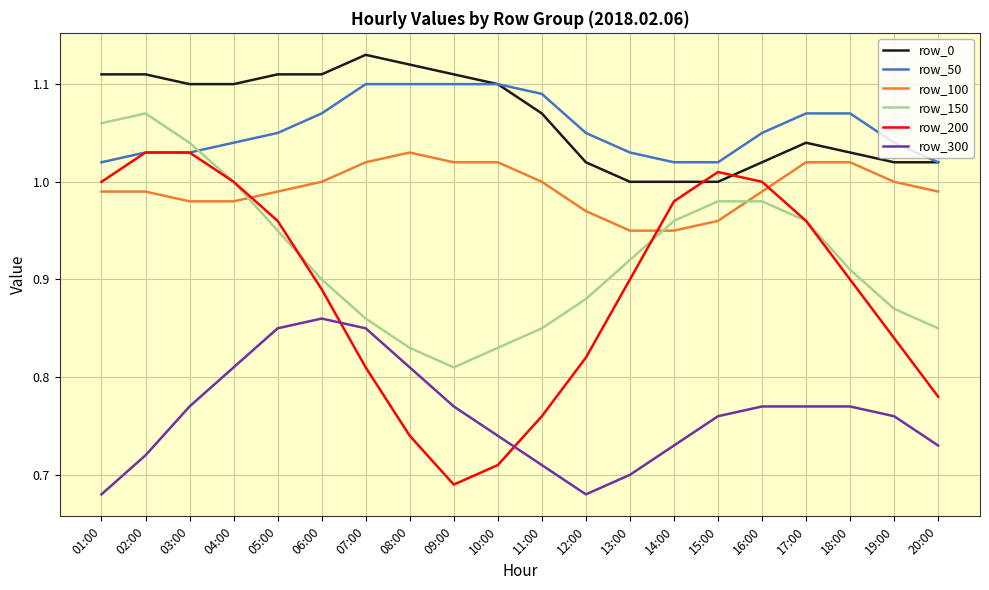

Where is row_150 nearest to the value 0?

09:00